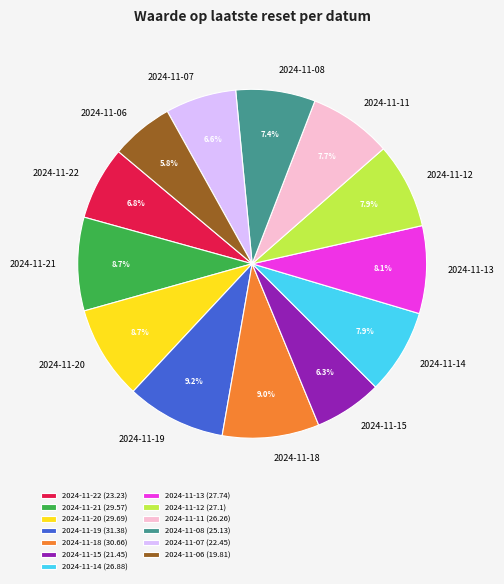

To the nearest percent, what is the difference between the 2024-11-18 and 2024-11-11 slice percentages?

1%